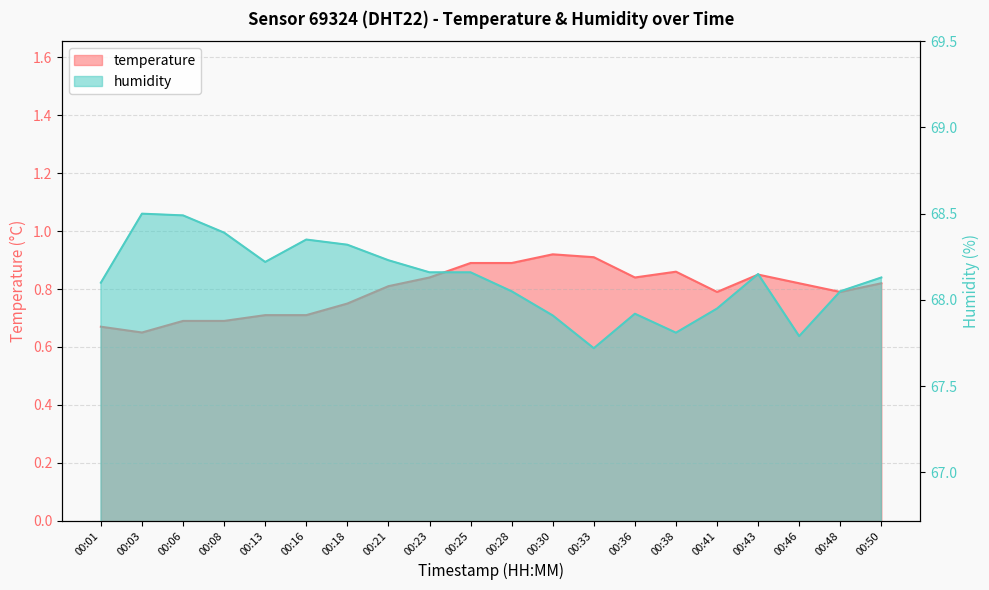

What are all the series names shown in the legend?

temperature, humidity